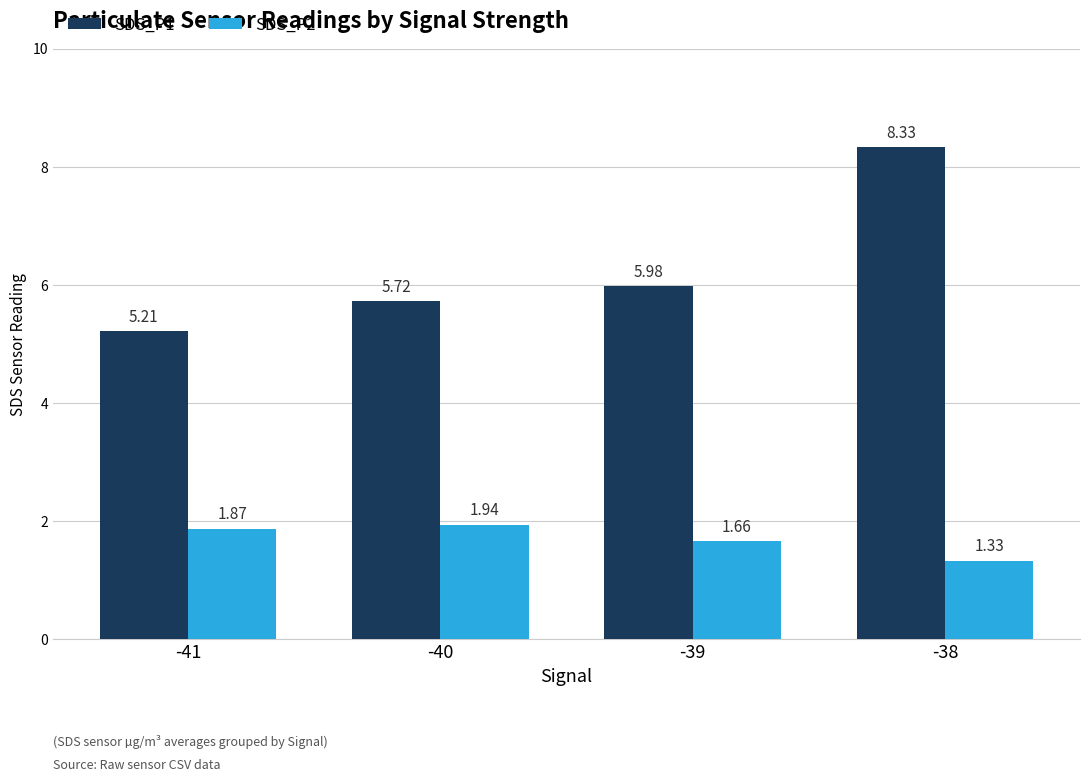

Which series has the widest spread of values?

SDS_P1